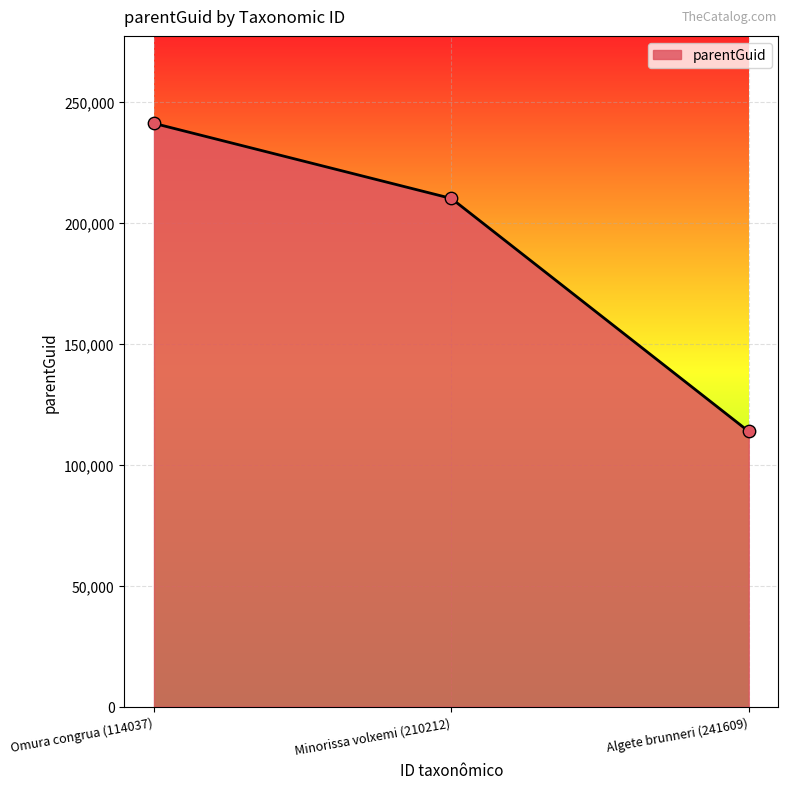

Approximately how many times larger is the value at Omura congrua (114037) compared to Minorissa volxemi (210212)?

1.1